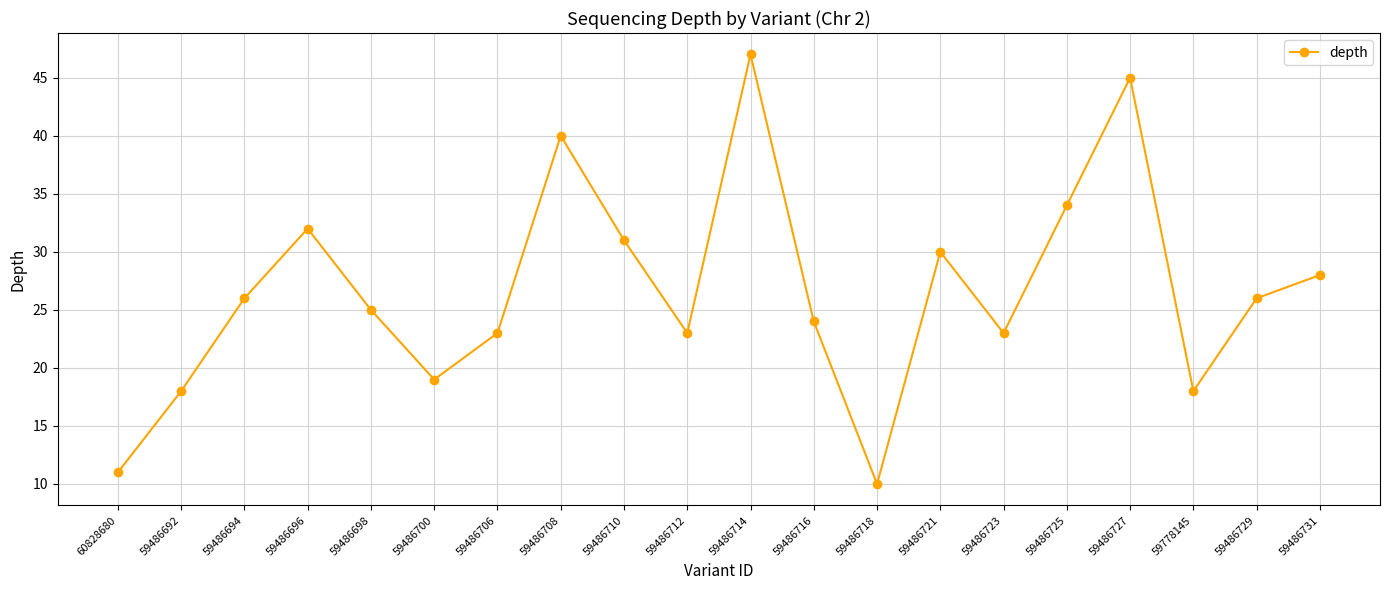

What is the label of the 4th point from the right?

59486727